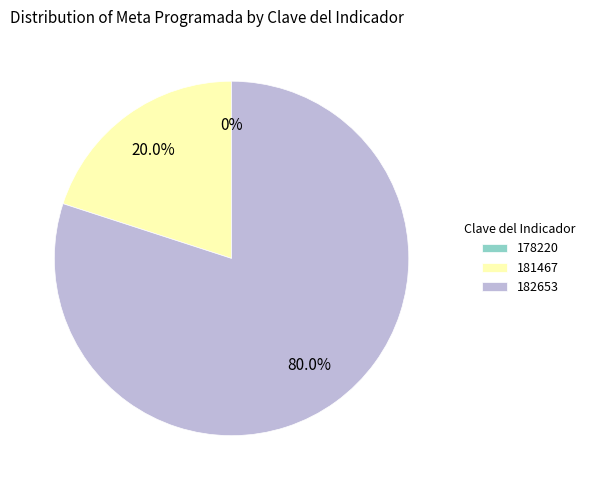

To the nearest percent, what is the combined percentage of 181467 and 178220?

20%